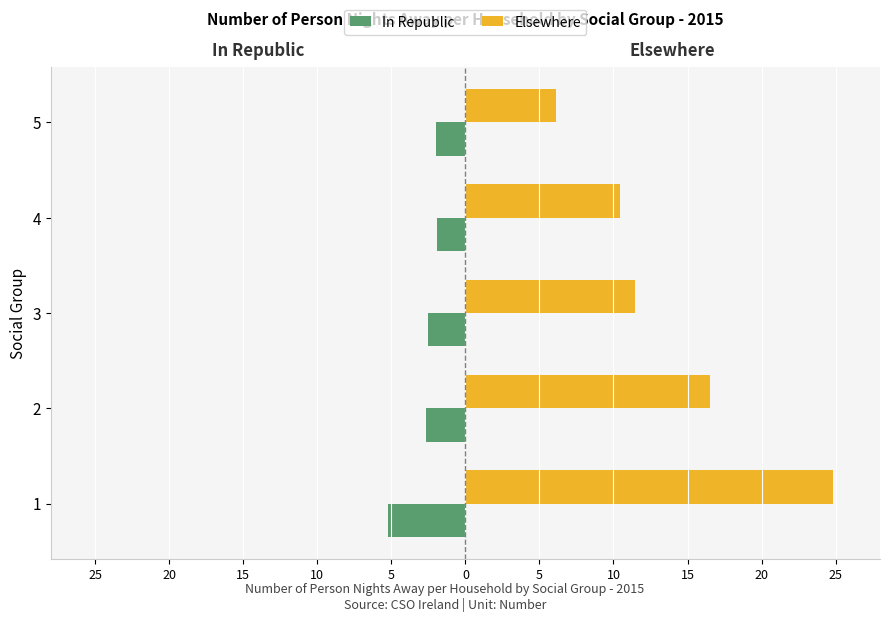

What is the approximate value of In Republic at 5?

-2.0